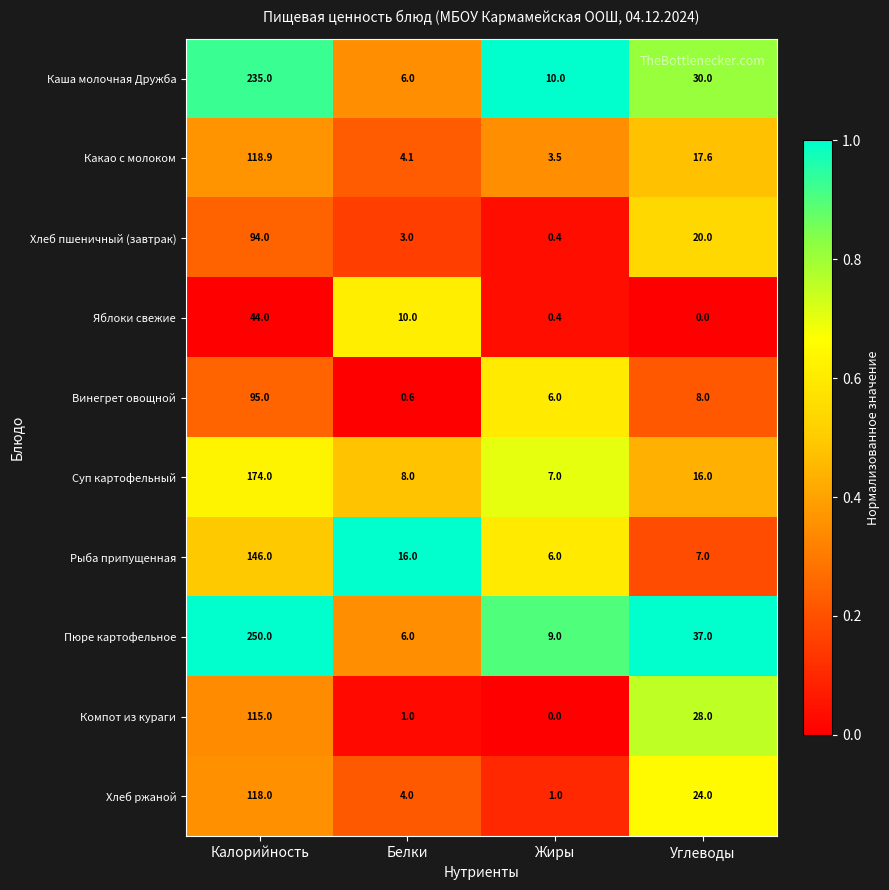

Which category has the highest value in the Рыба припущенная series?

Калорийность